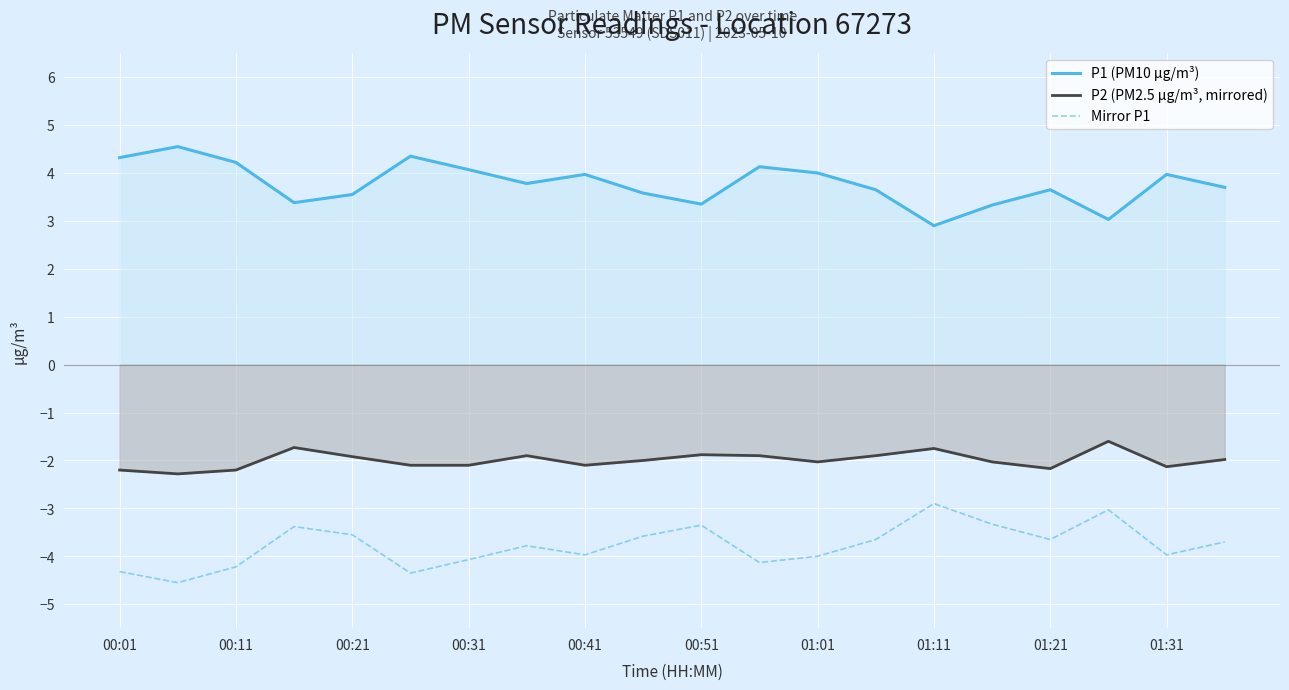

Is it true that P1 (PM10 µg/m³) equals 4.0 at 00:41?

True